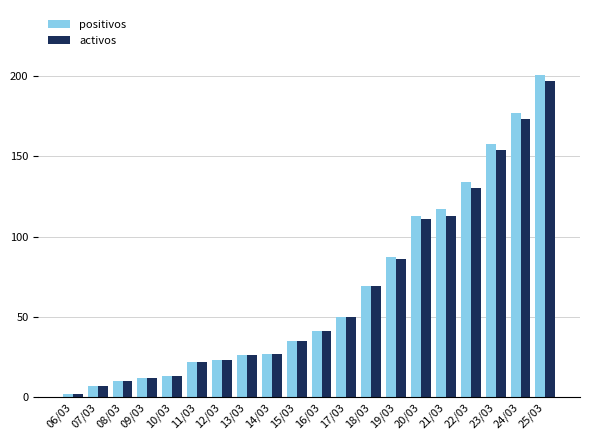

Count the number of categories in the chart.

20